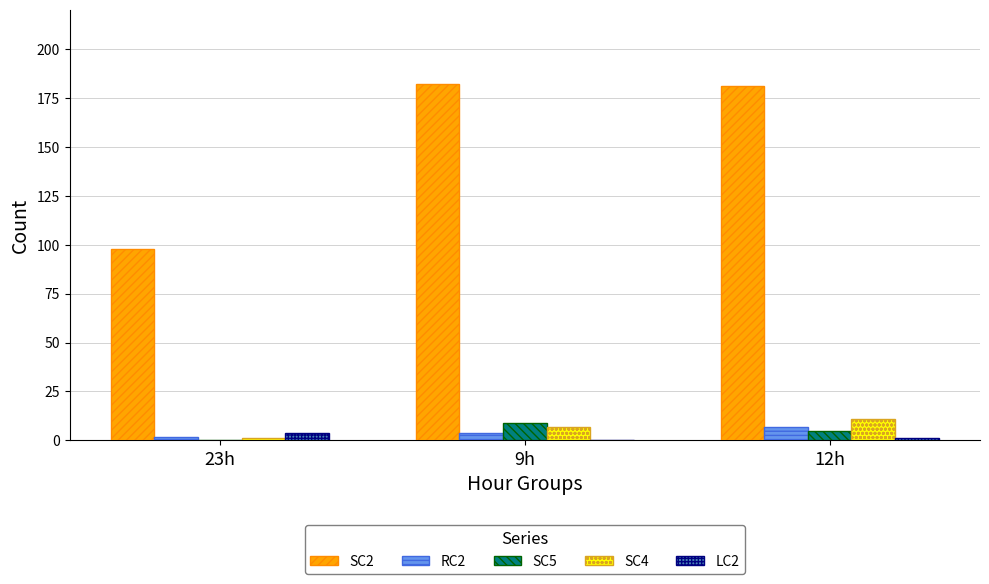

What is the approximate value of SC5 at 9h?

9